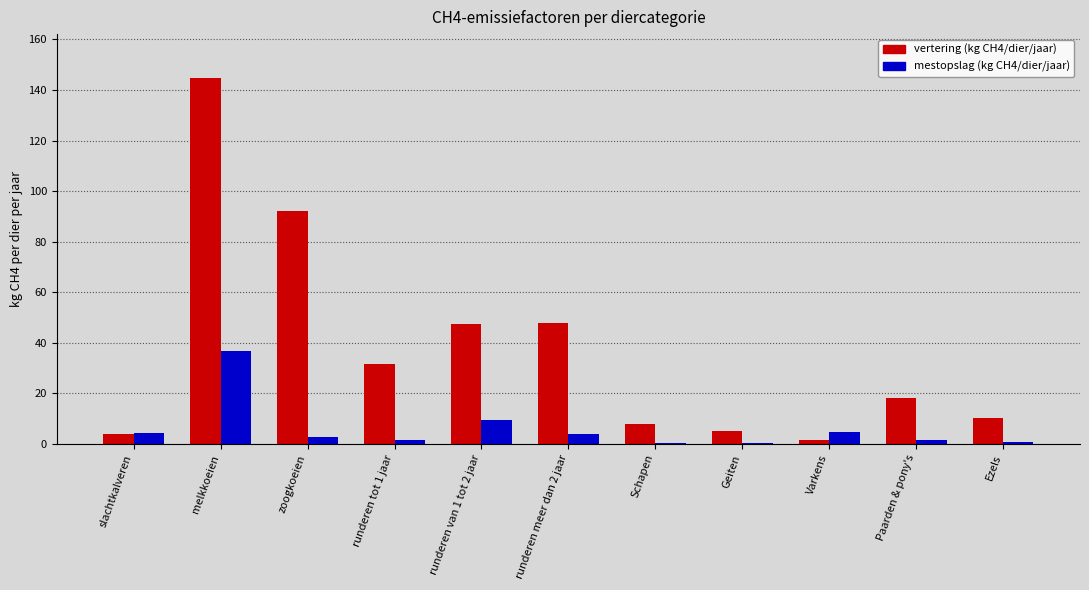

Which series changed the most between slachtkalveren and runderen van 1 tot 2 jaar?

vertering (kg CH4/dier/jaar)